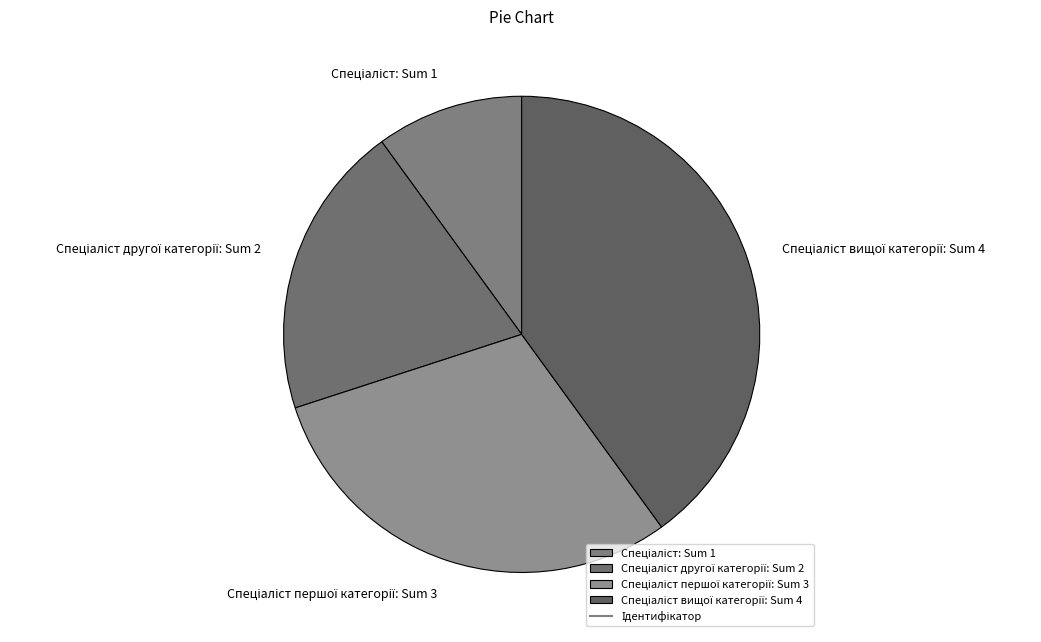

Does any single category account for the majority?

No